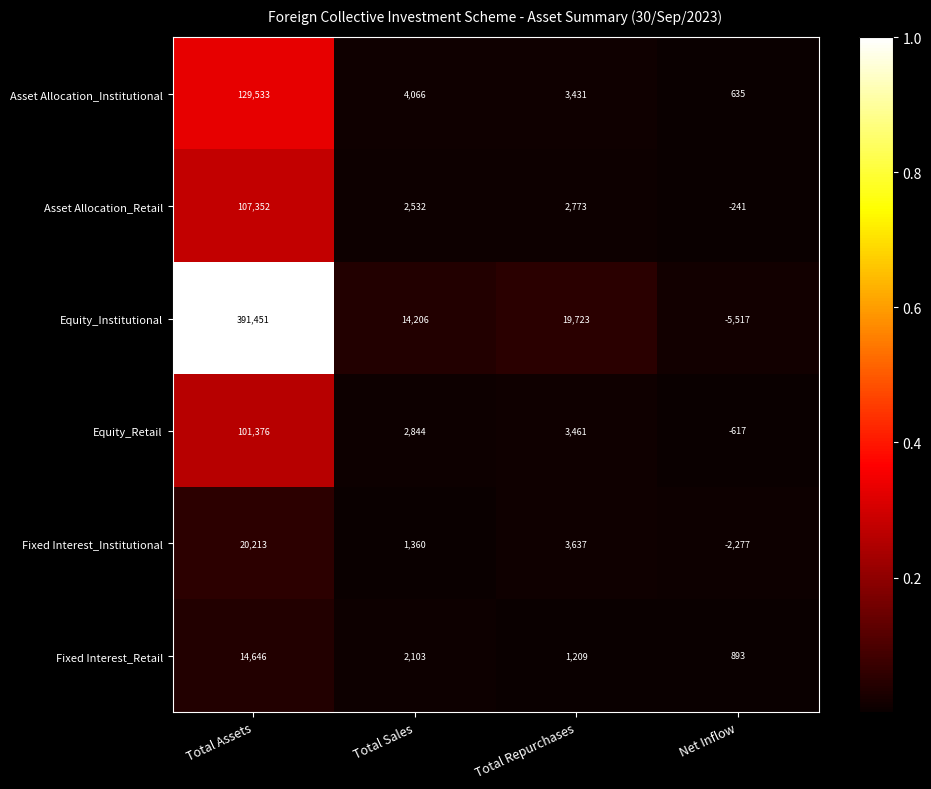

True or false: Asset Allocation_Retail has a value of 2532 at Total Sales.

True